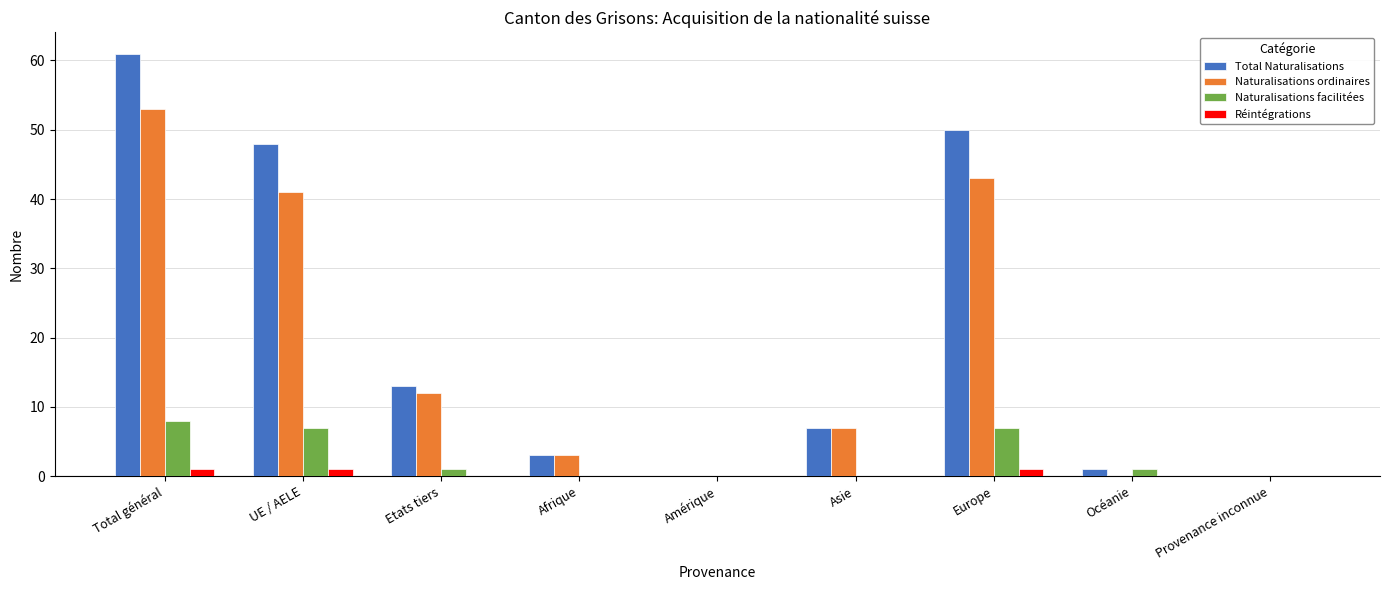

True or false: Total Naturalisations has a value of 65 at UE / AELE.

False